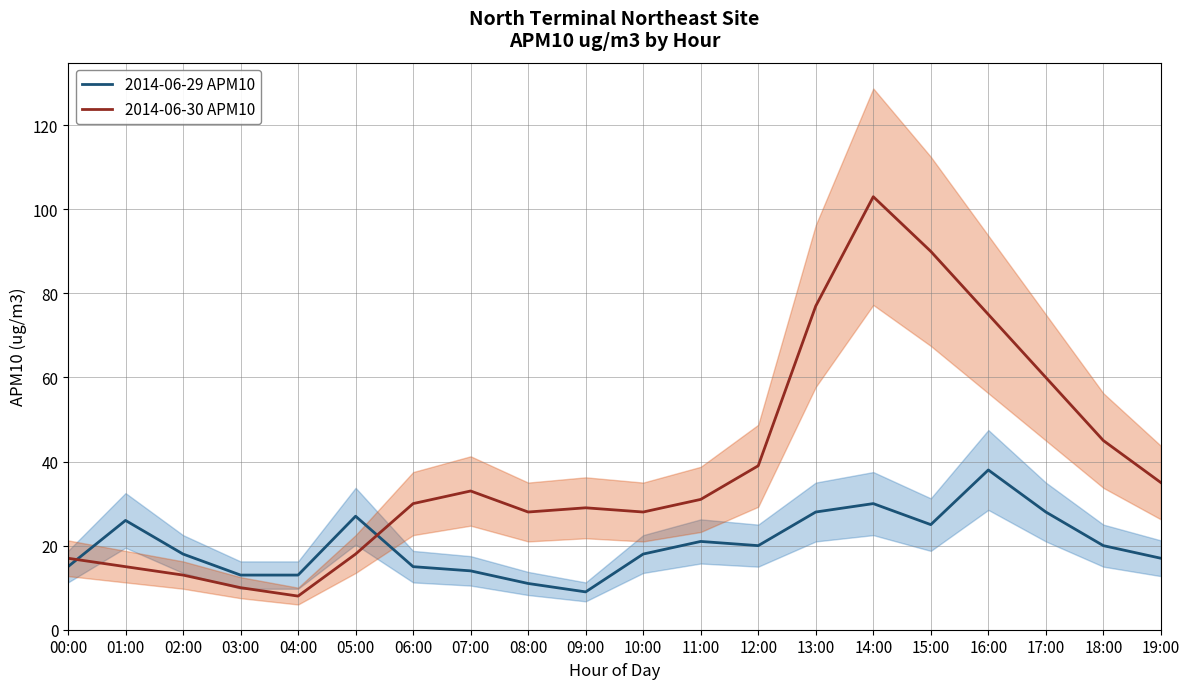

True or false: 2014-06-29 APM10 has a value of 20 at 18:00.

True